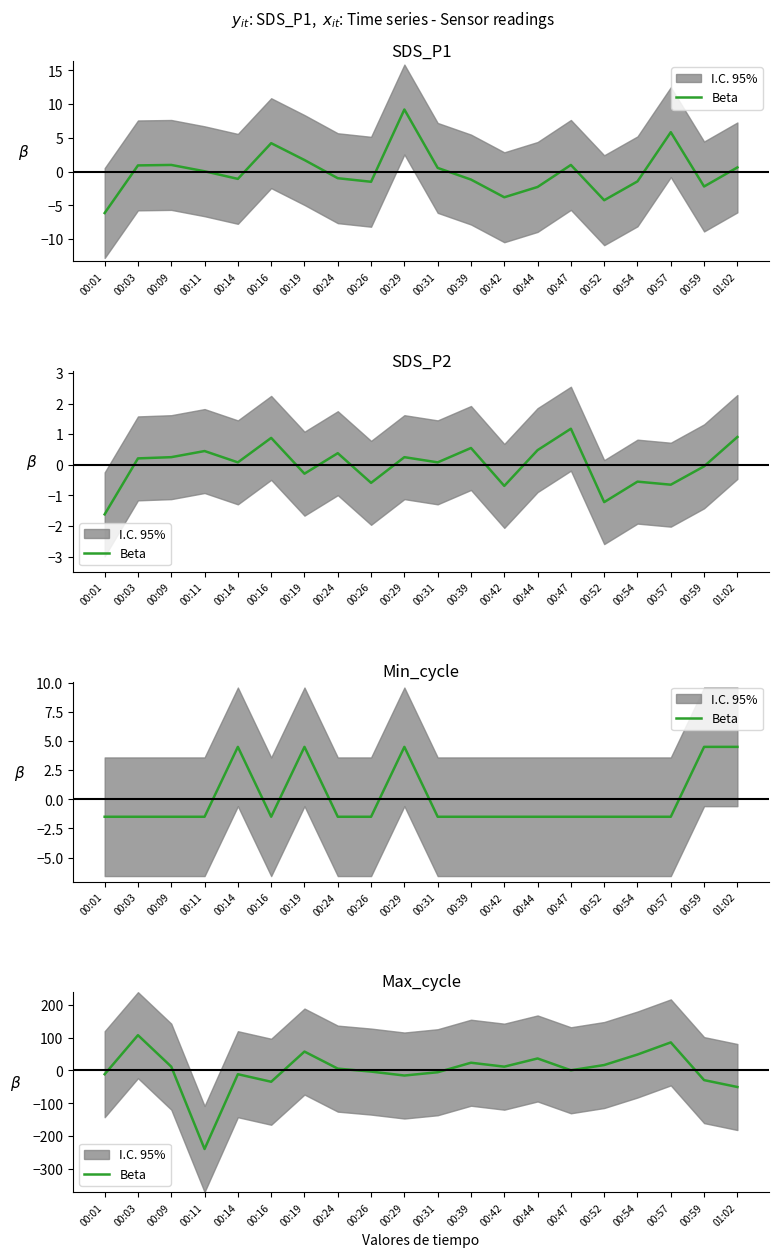

True or false: the data has more than 1 interior local peaks.

True